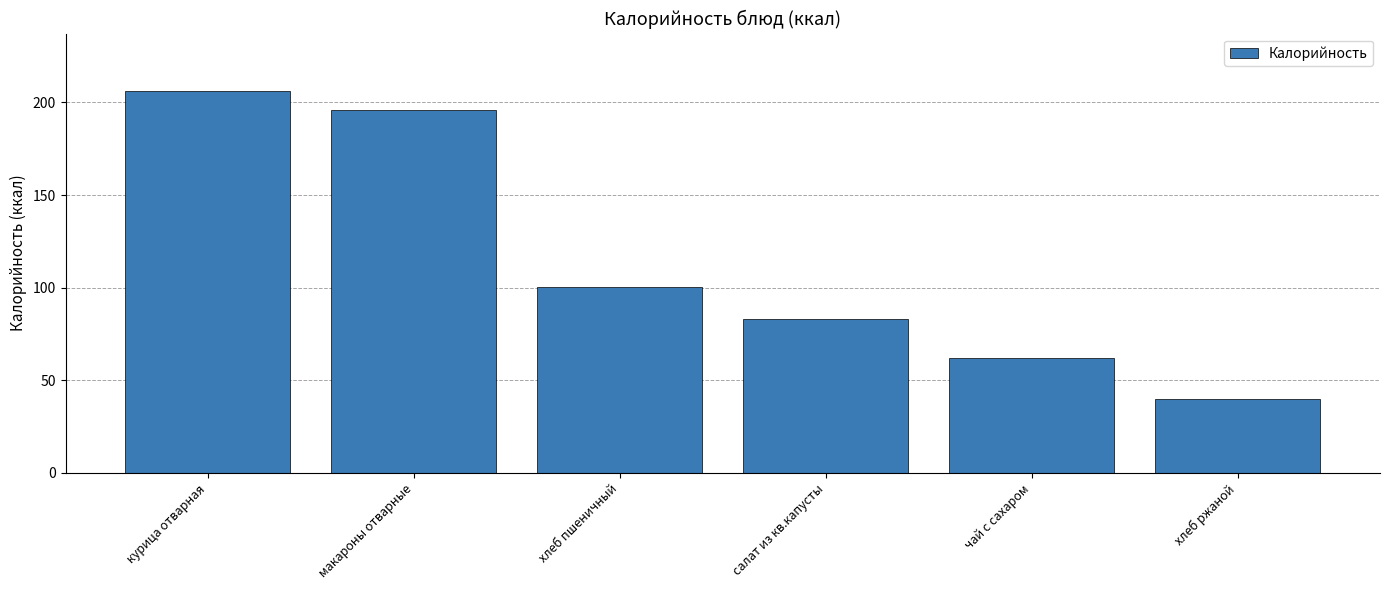

What is the minimum value shown in the chart?

39.6